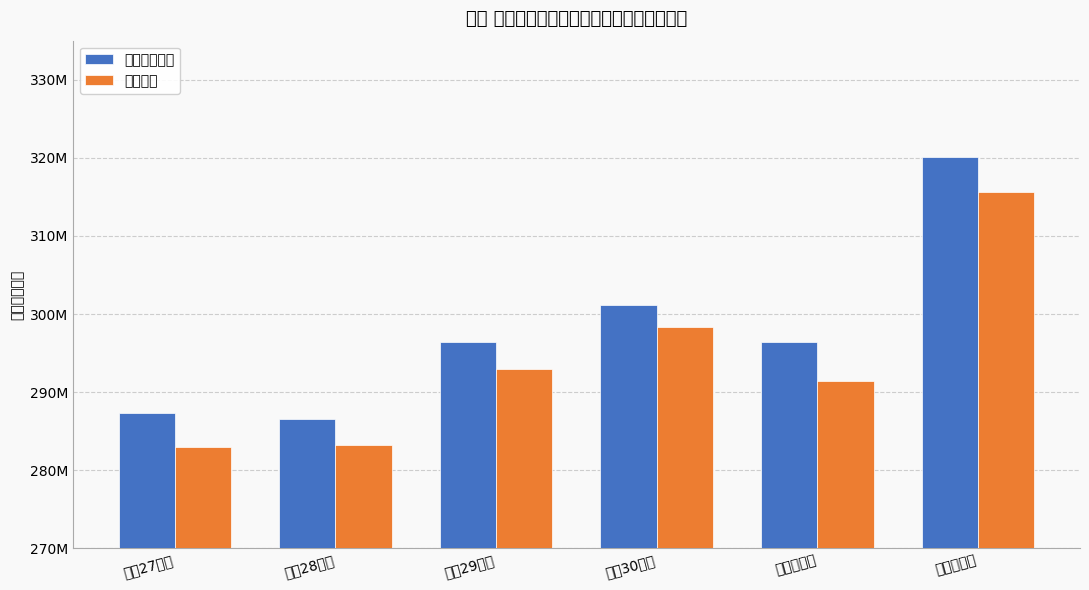

What is the difference between the second highest and minimum values in the 収納済額 series?

15286910